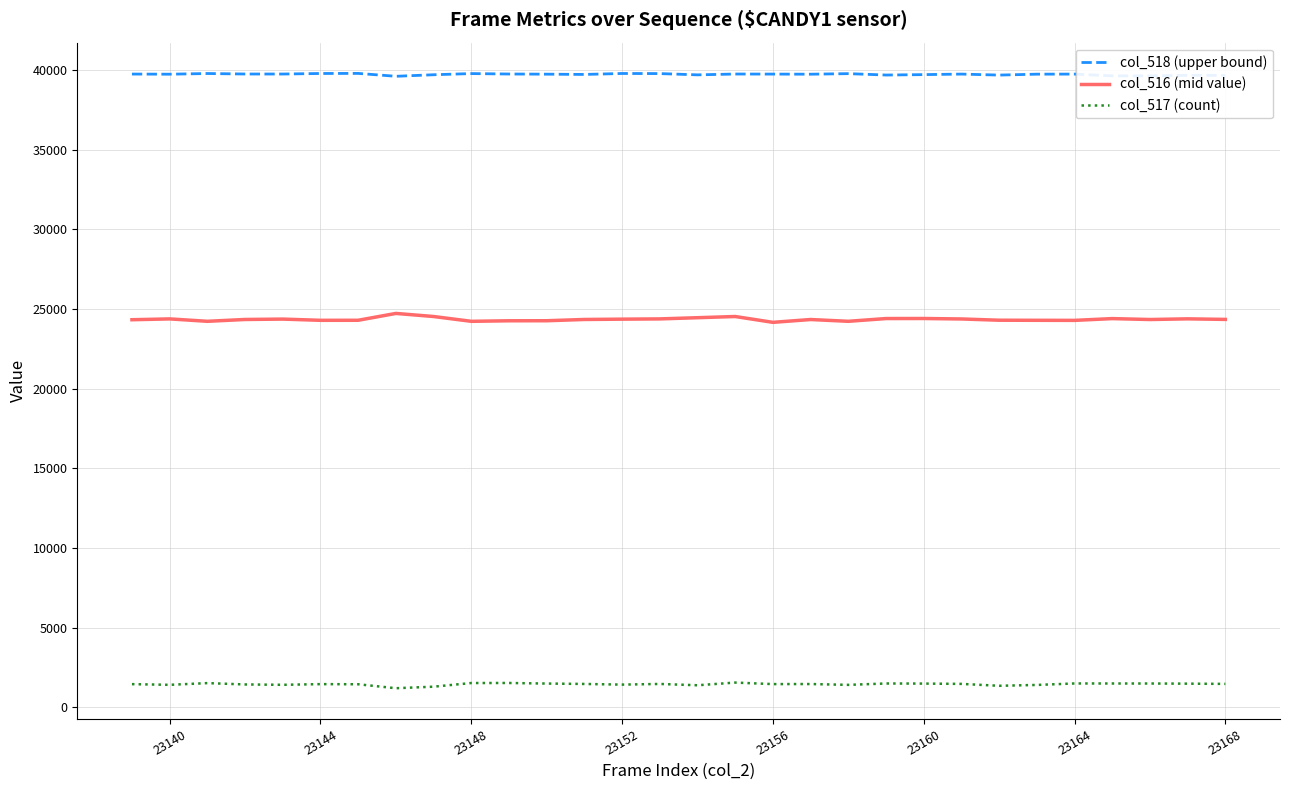

What is the minimum value for col_516 (mid value)?

24167